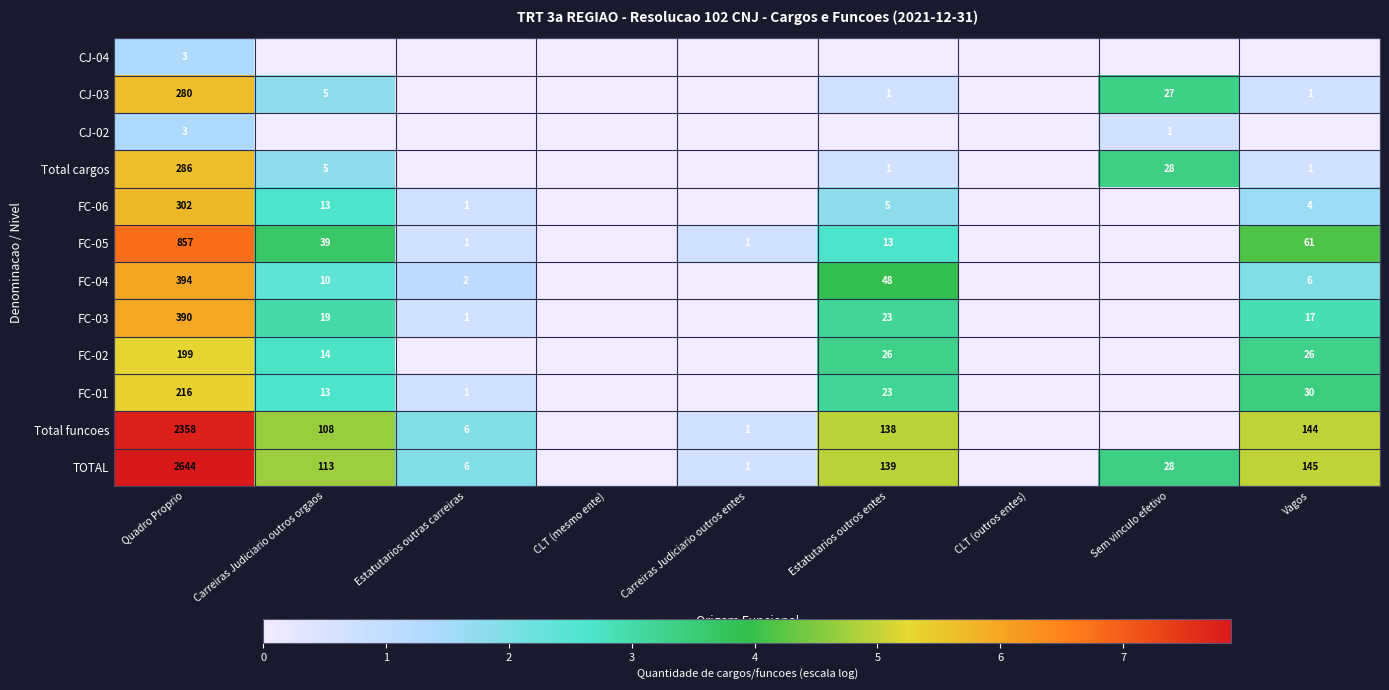

Is the value of TOTAL at Estatutarios outros entes greater than the value of Total funcoes at Carreiras Judiciario outros orgaos?

Yes